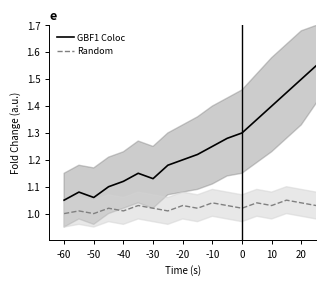

Rank the series by their average value, from lowest to highest.

Random, GBF1 Coloc